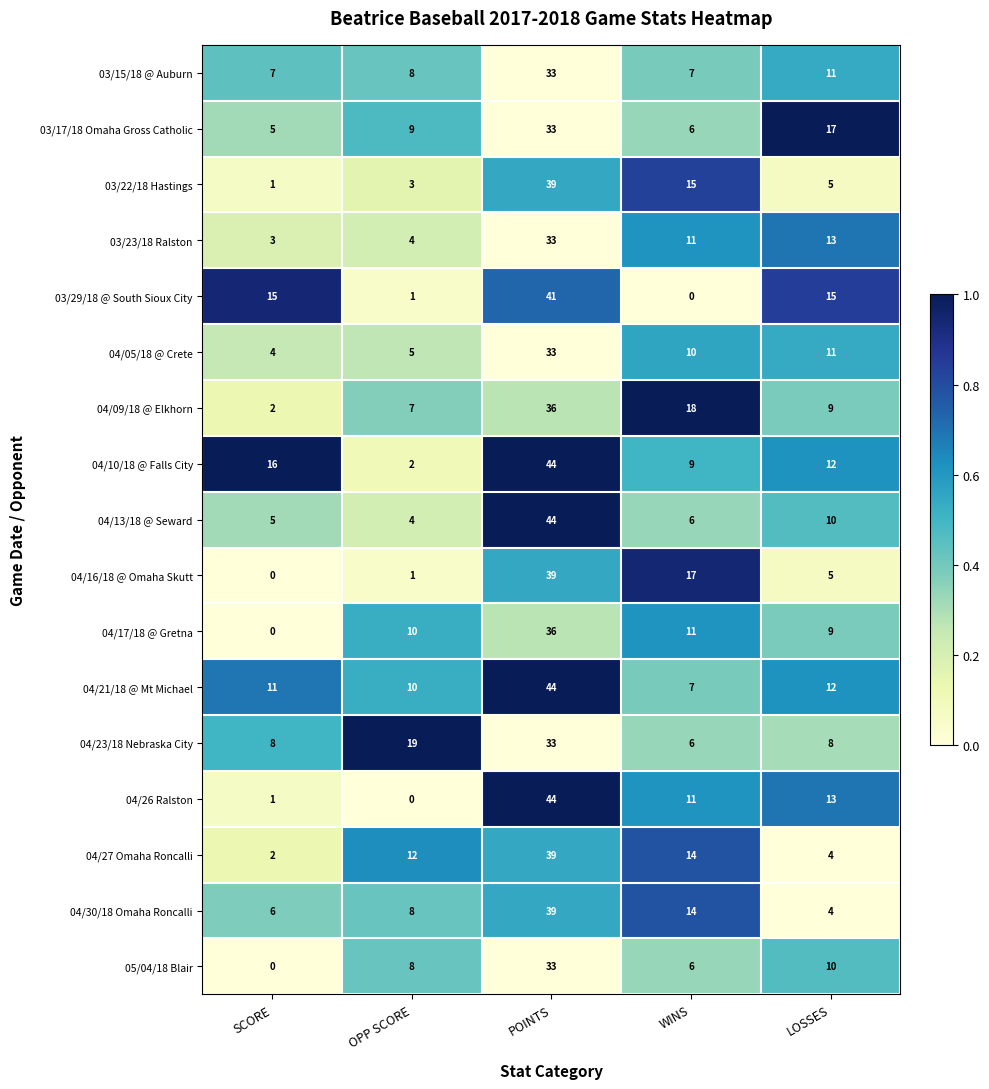

True or false: 03/23/18 Ralston has a value of 5 at OPP SCORE.

False